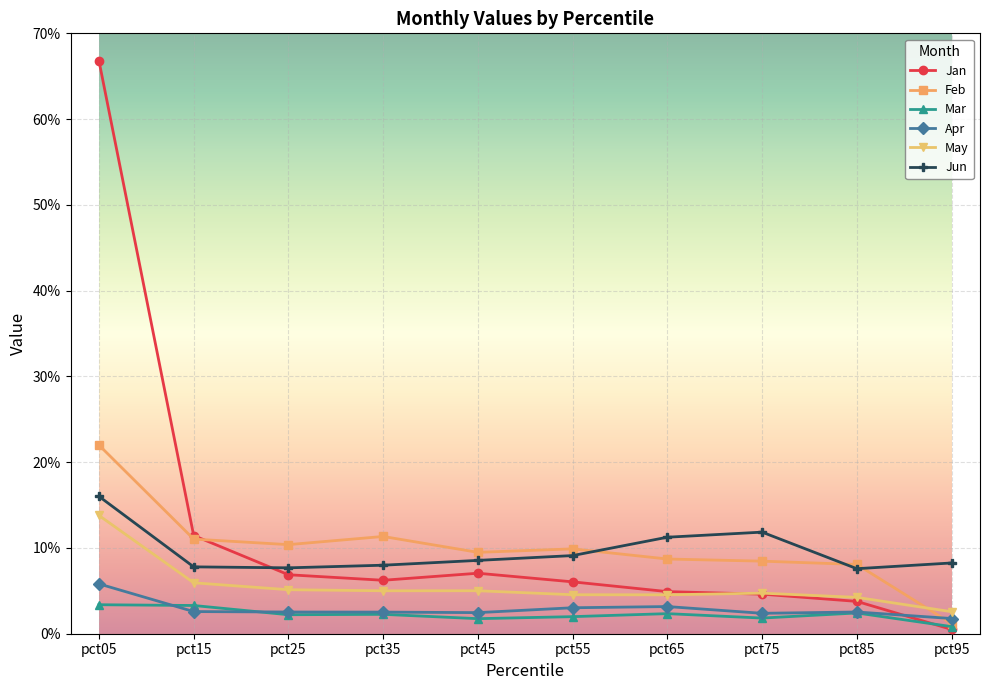

True or false: May and Jun cross at least once.

False